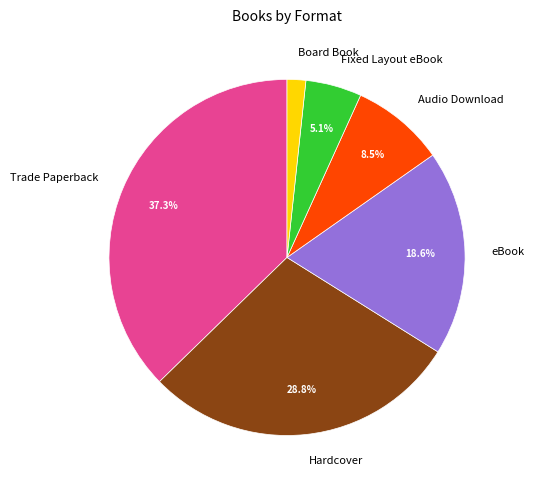

Does eBook account for over 50% of the chart?

No